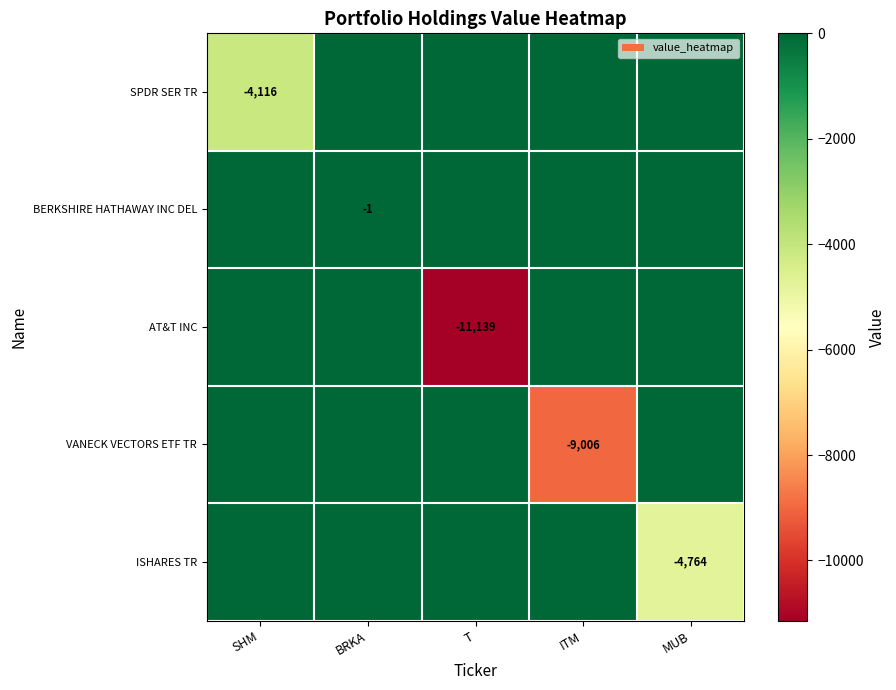

What is the spread (max minus min) of values at T?

11139